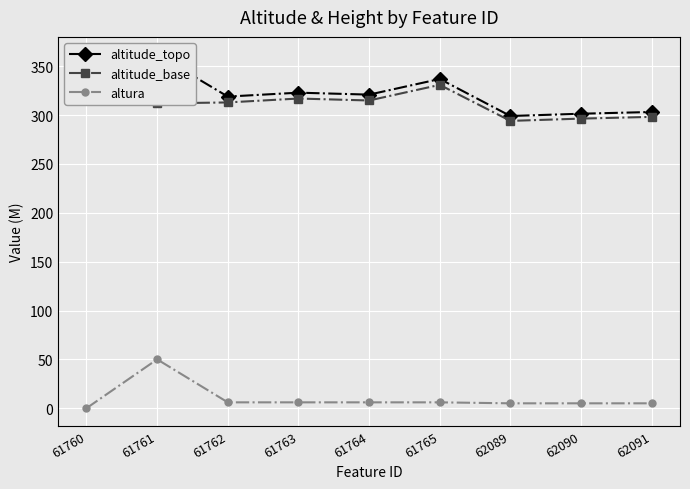

The altitude_base series shows 312.0 at 61761. True or false?

True